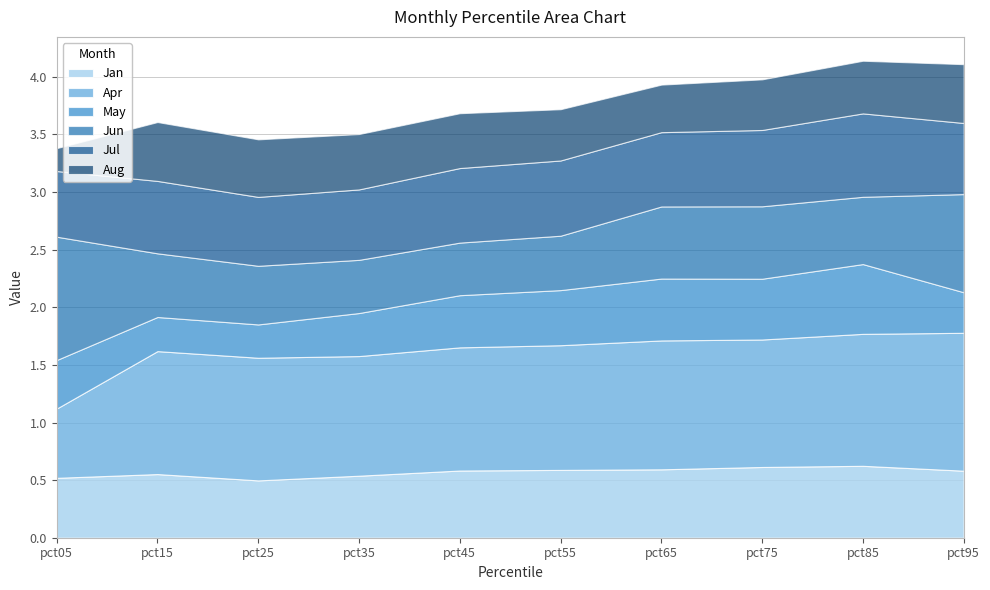

True or false: Jan and Apr cross at least once.

False